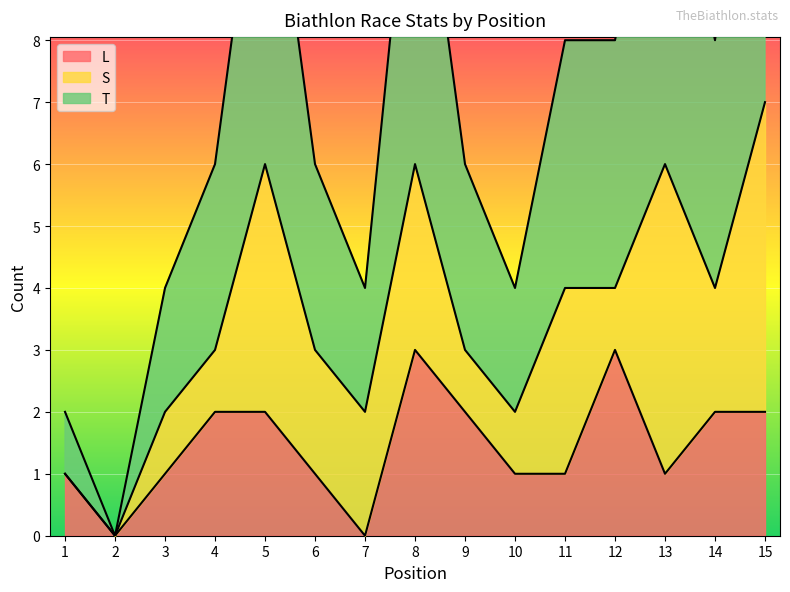

What is the sum of the L values at 8 and 4?

5